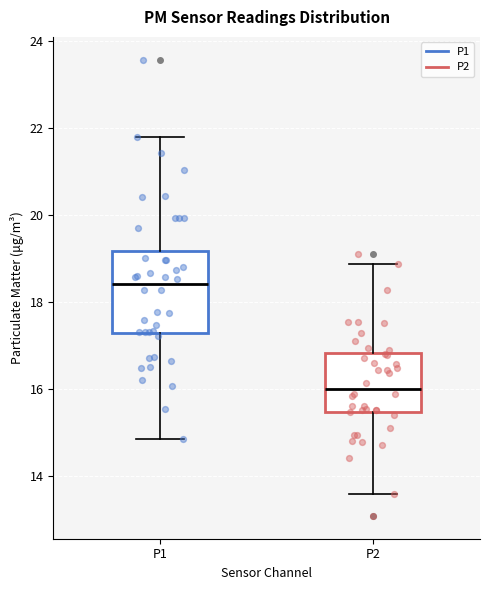

Reading left to right, read every box against the y-axis: the position of its median line, the range the box covers, and the ends of its whiskers. The values are not printed on the chart, so give them approximately, as read against the axis.

P1: median 18.4, box 17.2 to 19.2, whiskers 14.8 to 21.8
P2: median 16.0, box 15.4 to 16.8, whiskers 13.6 to 18.8